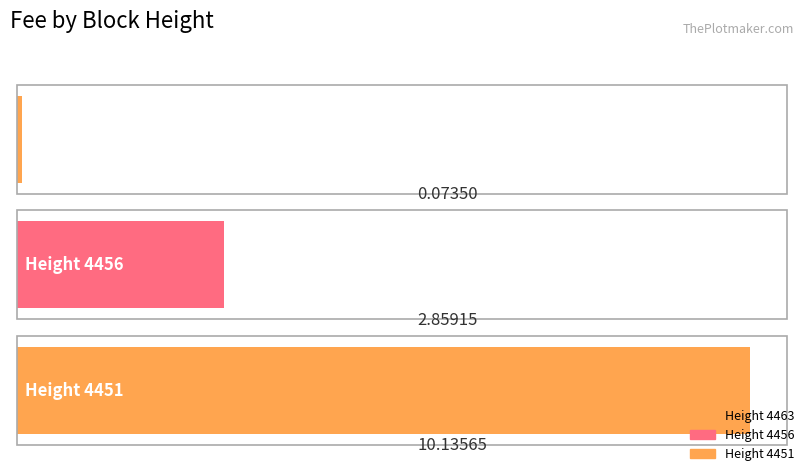

What is the maximum value shown in the chart?

10.1